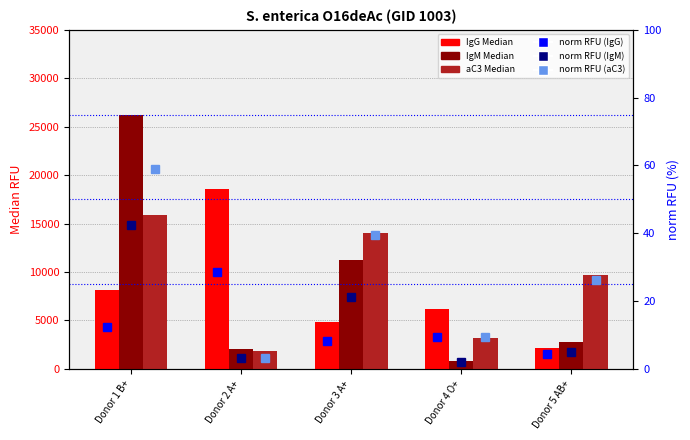

What is the label of the 5th bar from the left?

Donor 5 AB+